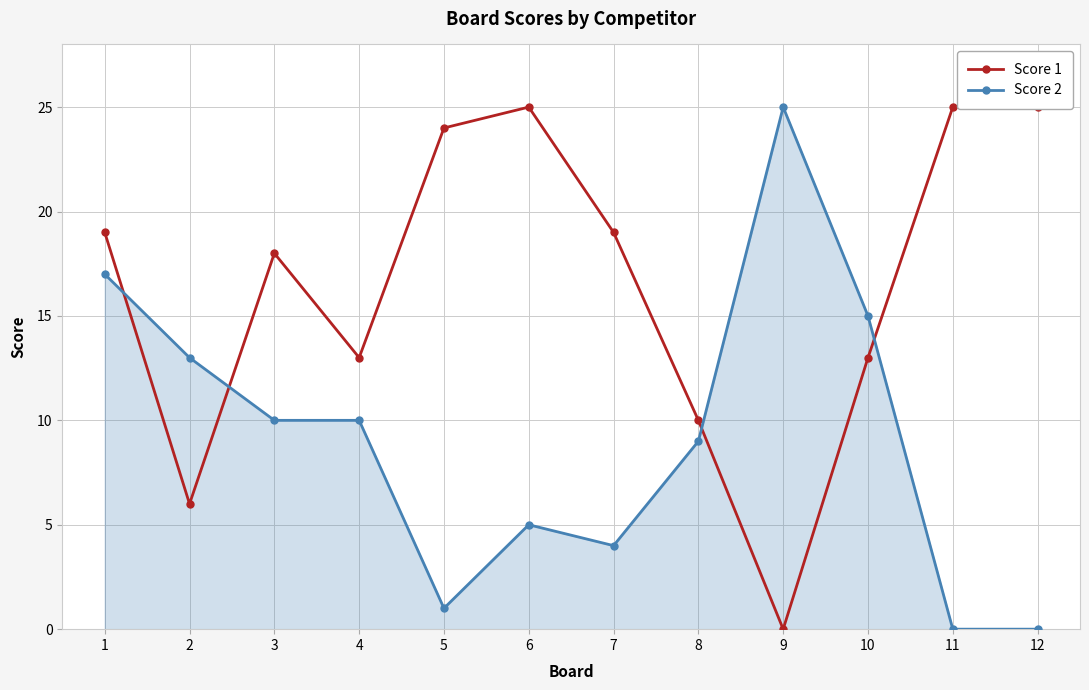

Between 4 and 12, which series saw the biggest shift?

Score 1